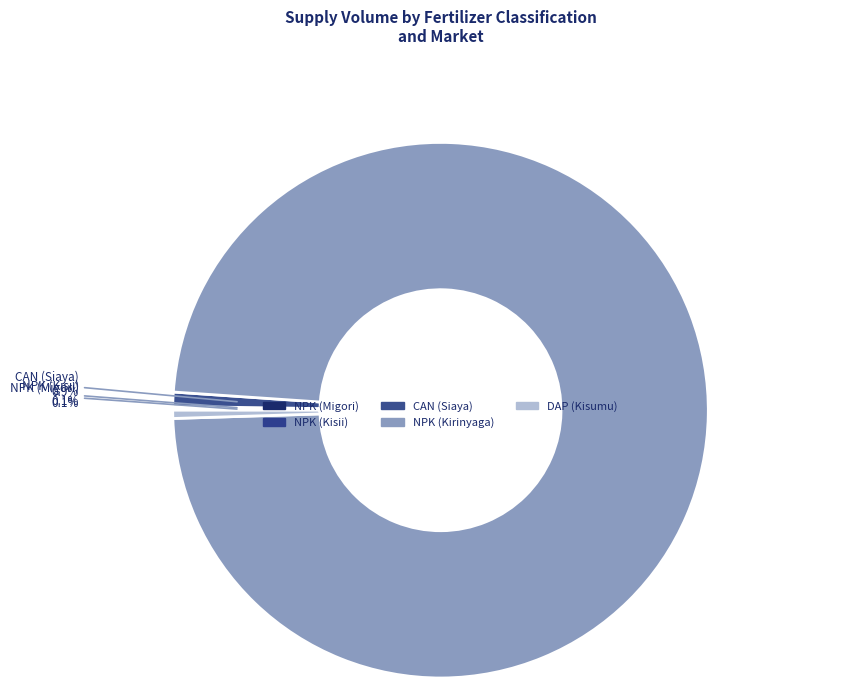

Is NPK (Kirinyaga) the majority of the pie?

Yes